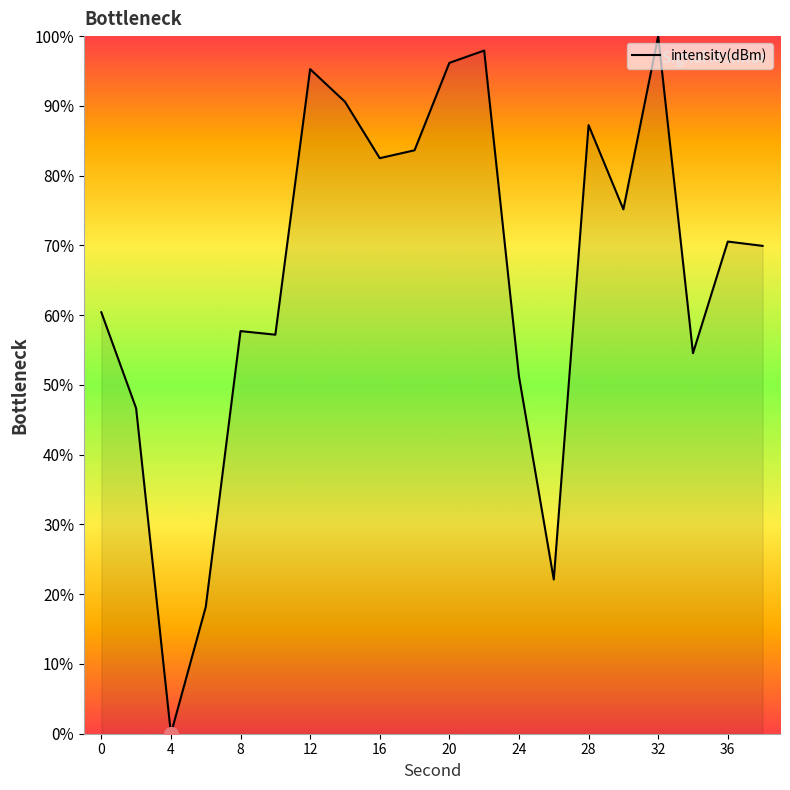

Does the chart display data point markers on the line(s)?

No